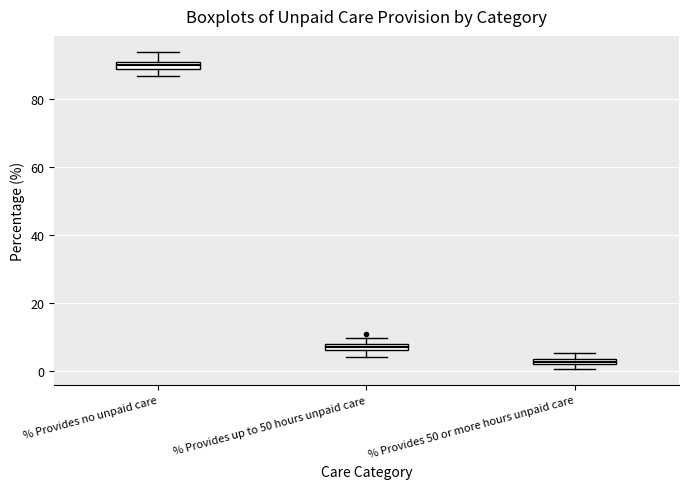

Where is the upper edge of the box for % Provides 50 or more hours unpaid care on the y-axis? The values are not printed on the chart, so give them approximately, as read against the axis.

4